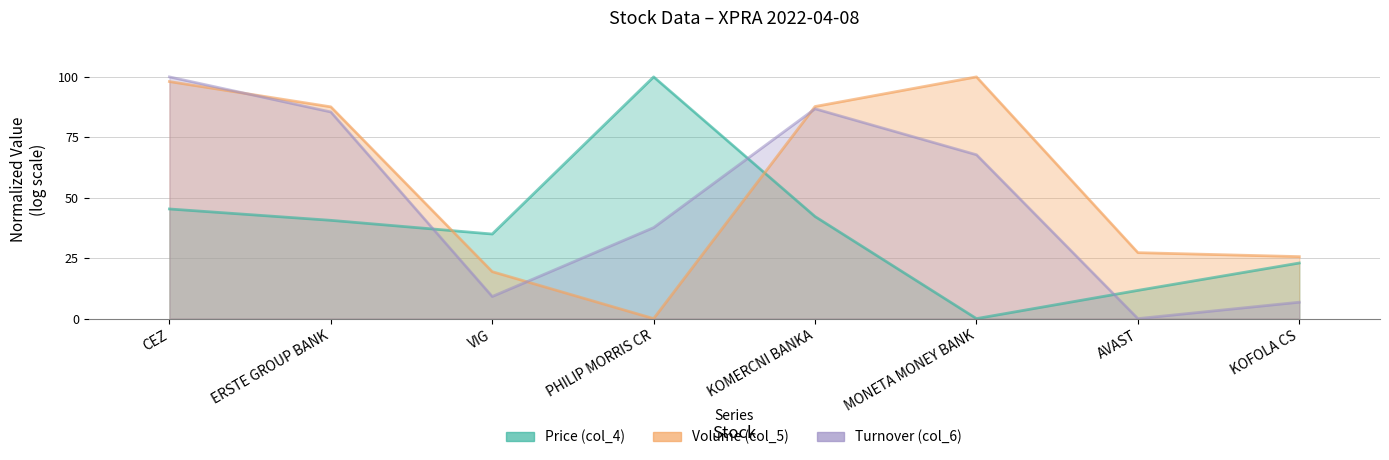

Where does the Turnover (col_6) series first go above 67?

CEZ